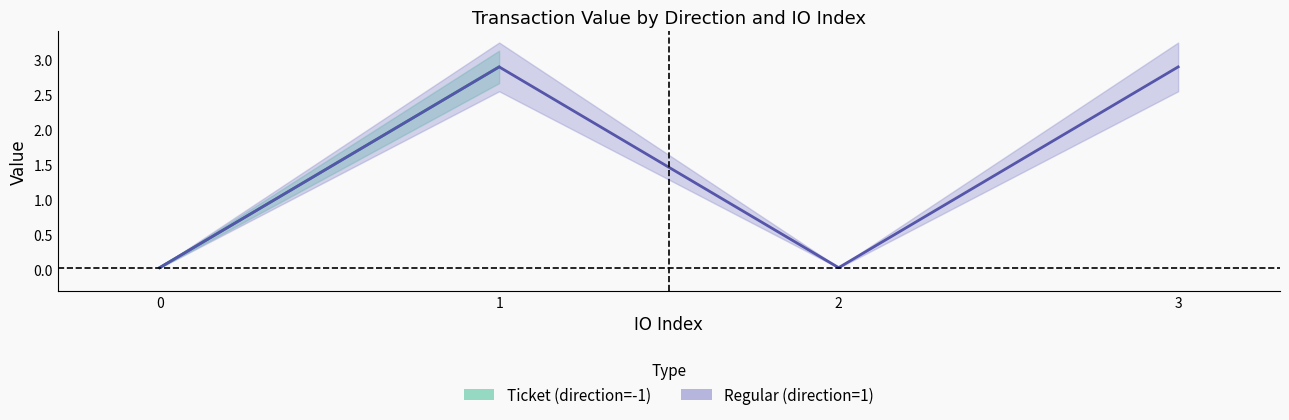

What is the greatest value displayed?

3.0